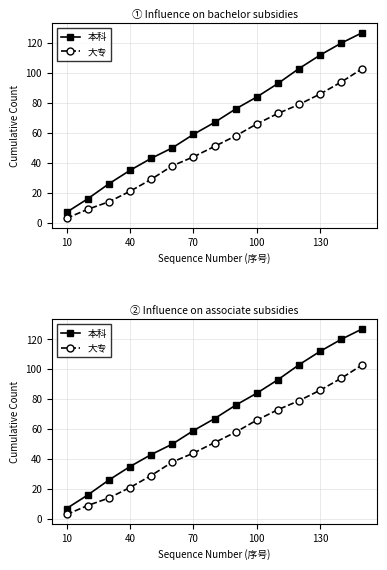

True or false: 大专 and 本科 intersect in this chart.

False